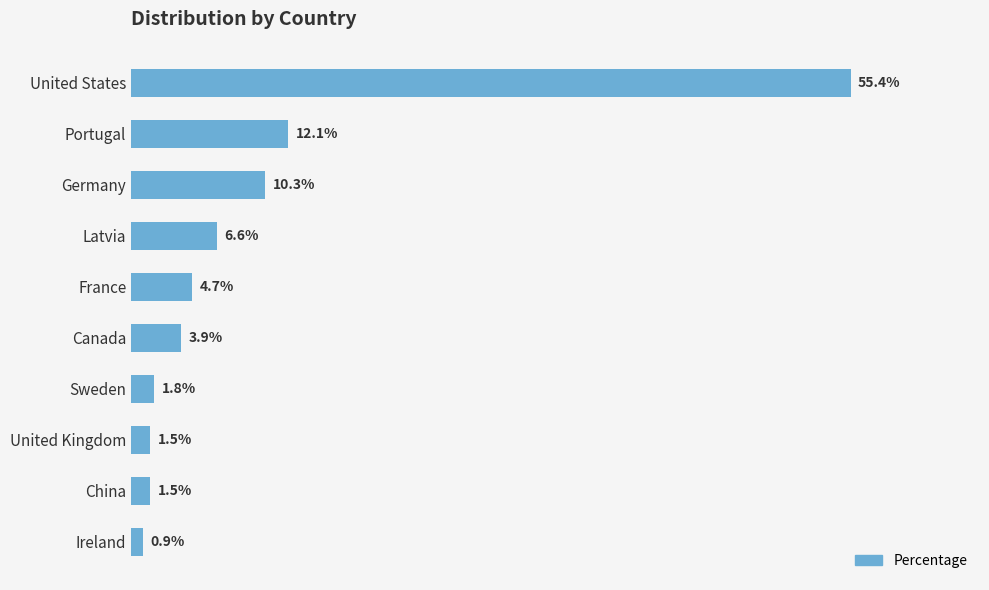

Between France and United Kingdom, which is larger?

France